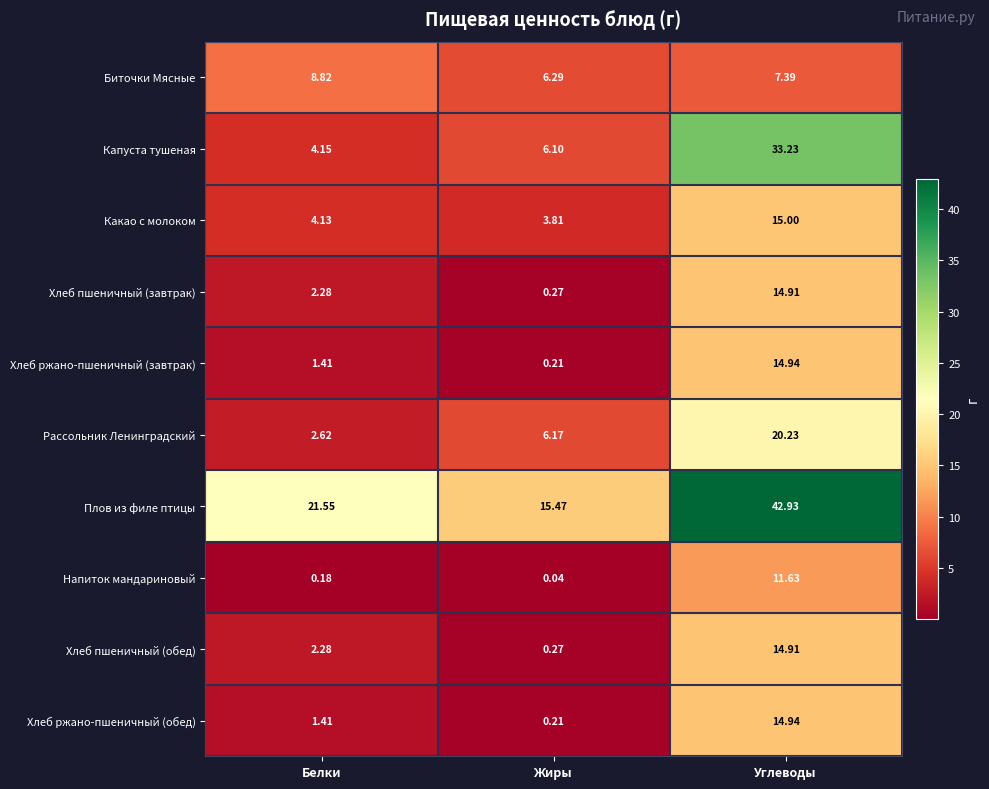

List the labels in order of Хлеб ржано-пшеничный (завтрак) value, largest first.

Углеводы, Белки, Жиры